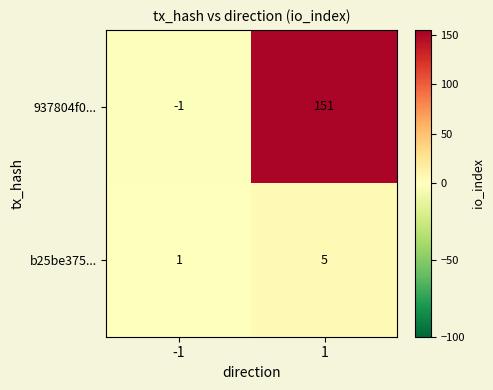

Reading left to right, extract all data points from this chart.

937804f0...: -1	151
b25be375...: 1	5